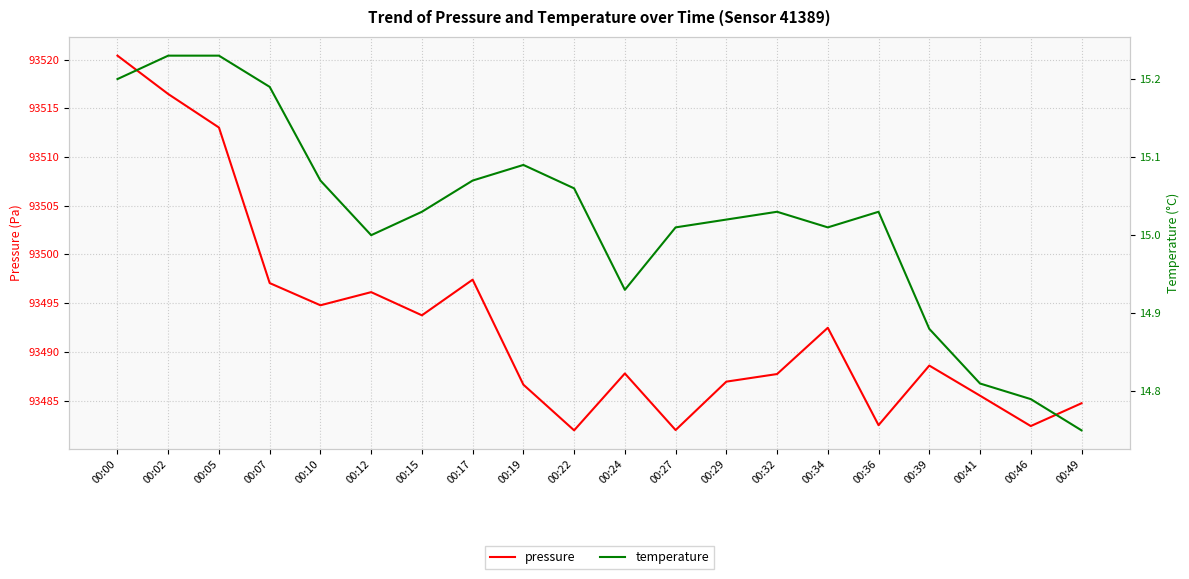

What is the value of the pressure point at the 3rd from the left?

93513.0